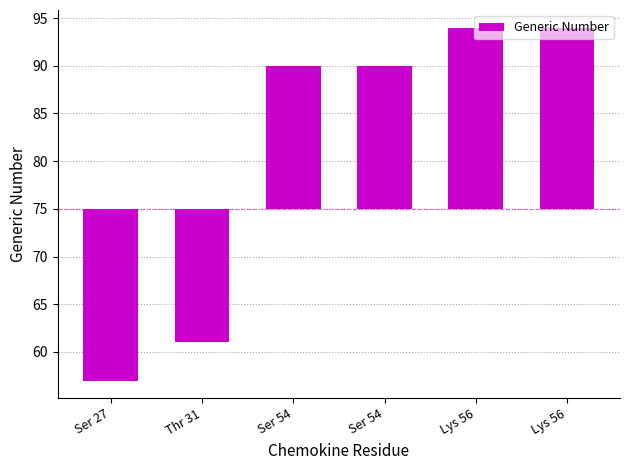

Is it true that the value at Lys 56 is 19?

True